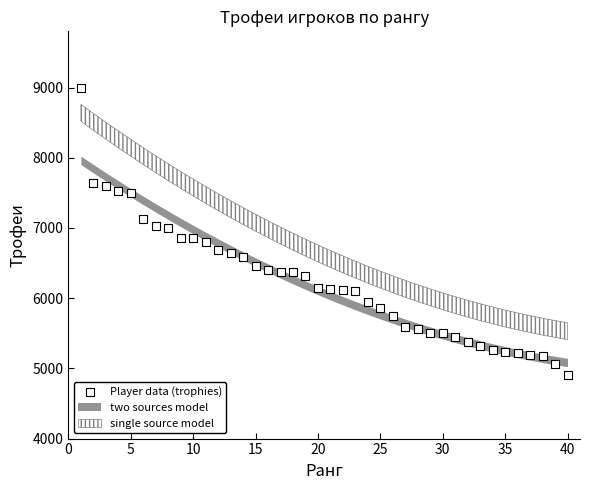

What is the range of Y values (max minus min)?

4088